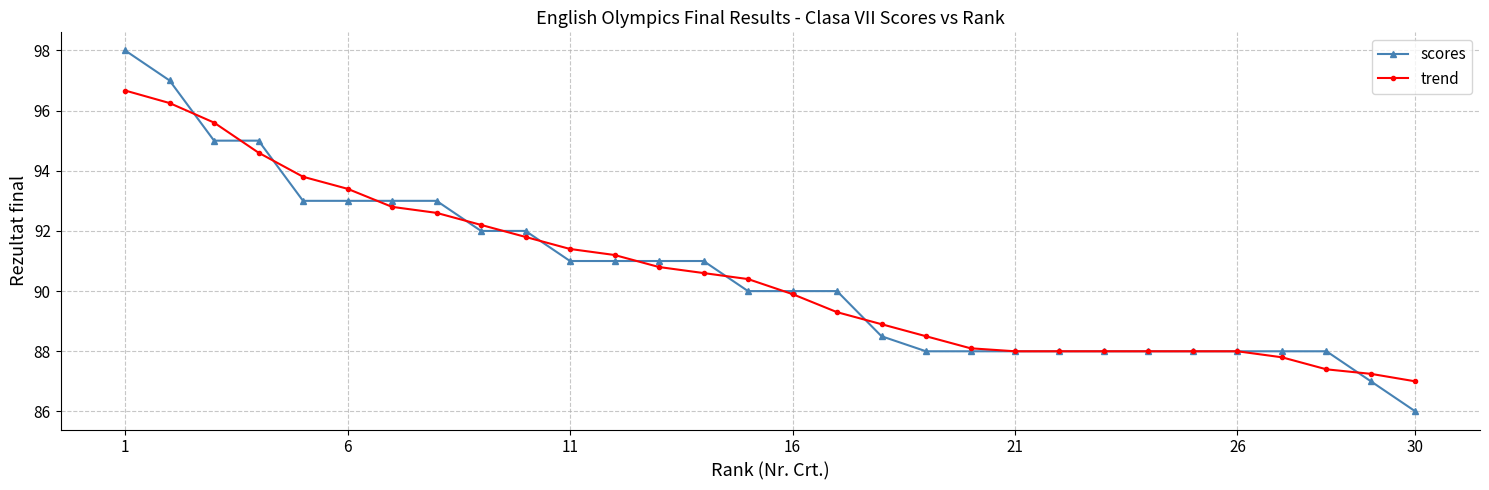

What are all the series names shown in the legend?

scores, trend